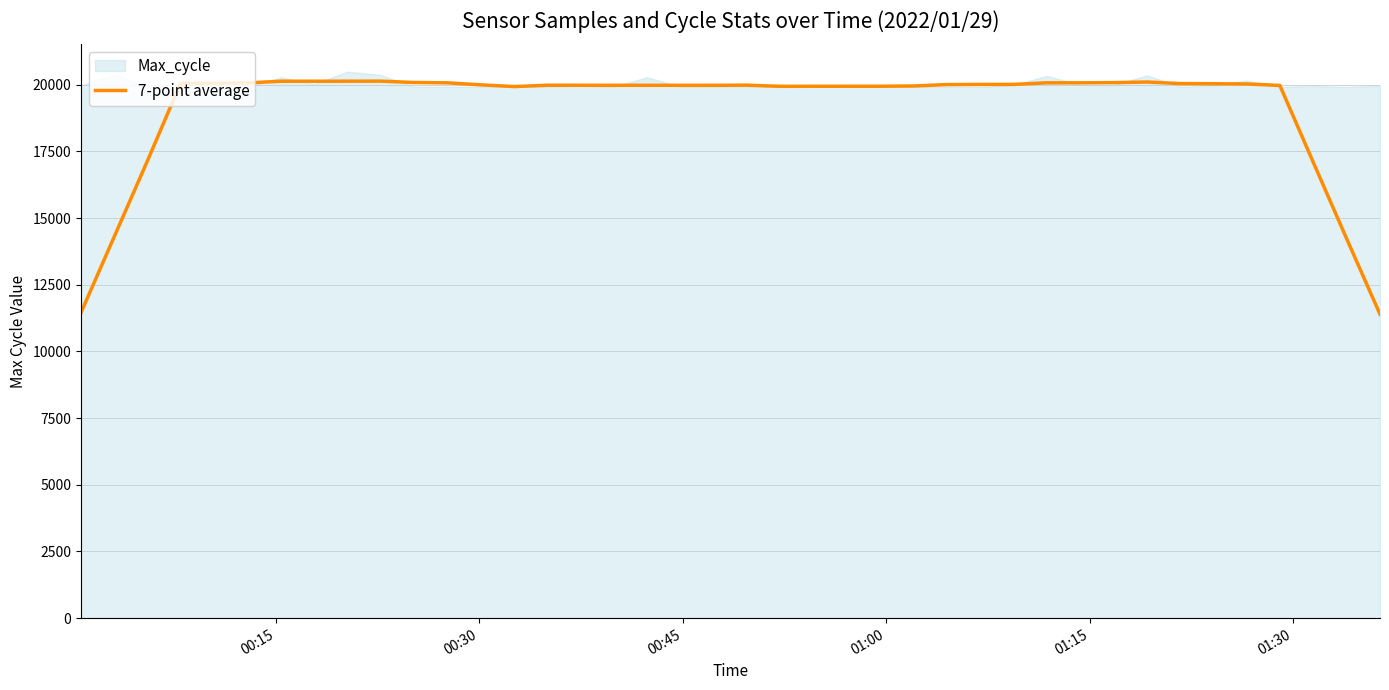

What is the maximum value for 7-point average?

20133.6